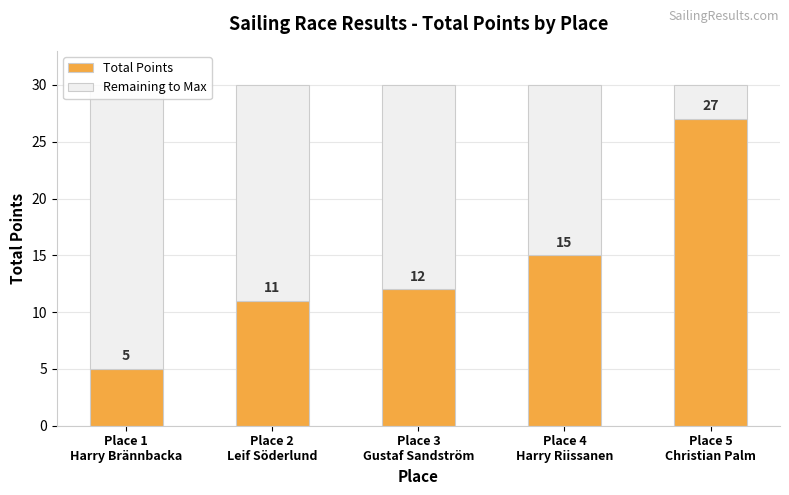

Rank the series by their average value, from highest to lowest.

Remaining to Max, Total Points